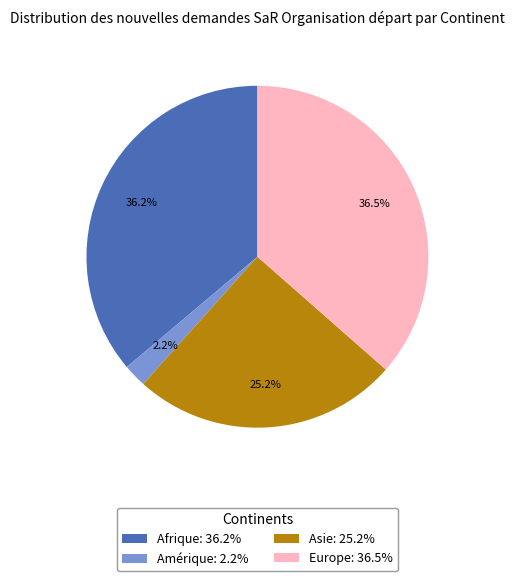

What is the smallest slice in the pie chart?

Amérique: 2.2%